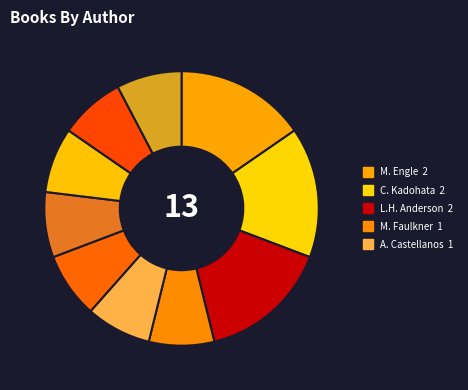

Which category has the biggest portion of the pie?

Margarita Engle (476033634)